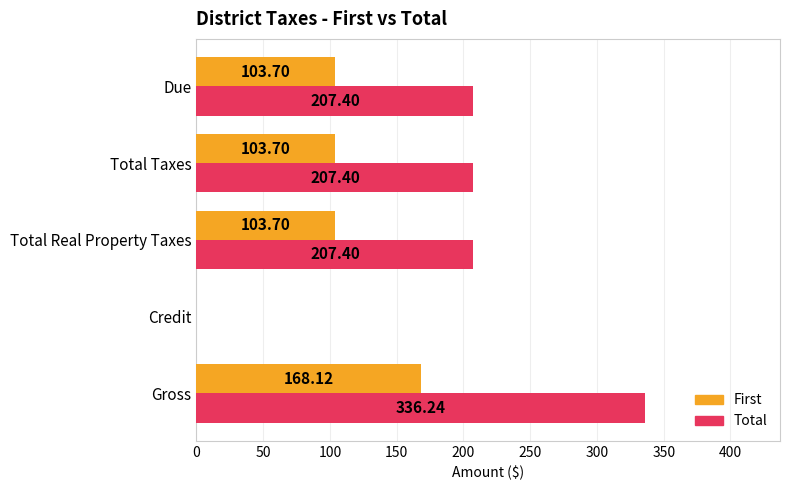

What is the value of the First bar at the 3rd from the left?

103.7